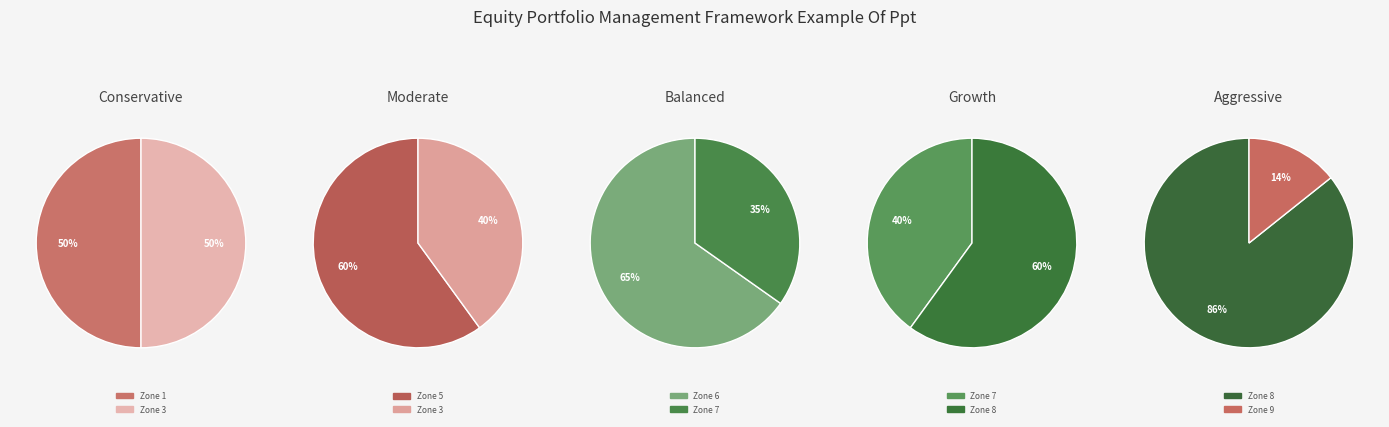

Count the number of slices in the pie.

7